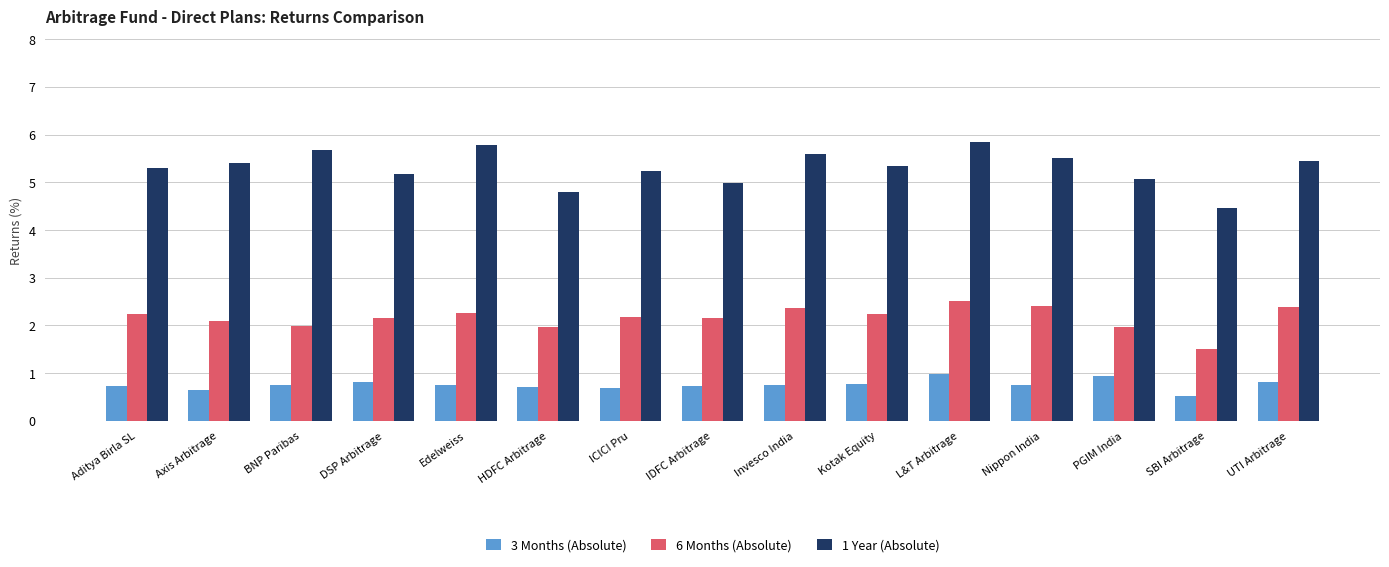

How many bars are there in each group?

3